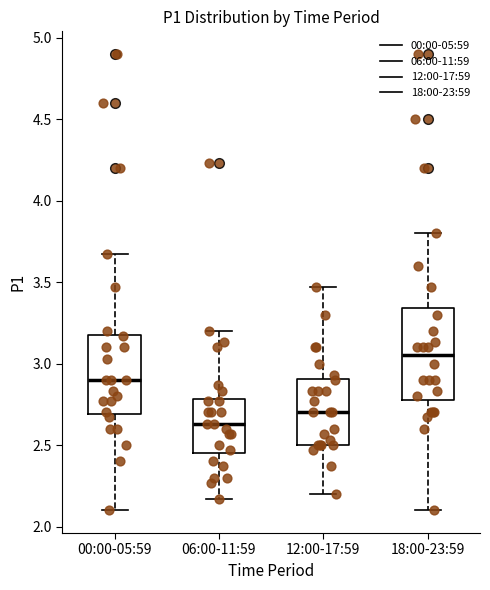

Reading left to right, read every box against the y-axis: the position of its median line, the range the box covers, and the ends of its whiskers. The values are not printed on the chart, so give them approximately, as read against the axis.

00:00-05:59: median 2.90, box 2.70 to 3.20, whiskers 2.10 to 3.65
06:00-11:59: median 2.65, box 2.45 to 2.80, whiskers 2.15 to 3.20
12:00-17:59: median 2.70, box 2.50 to 2.90, whiskers 2.20 to 3.45
18:00-23:59: median 3.05, box 2.80 to 3.35, whiskers 2.10 to 3.80